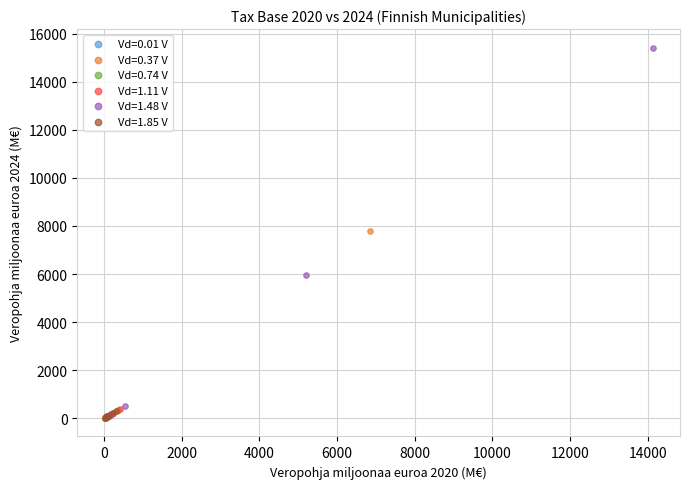

Which series has the widest spread of Y values?

Vd=1.48 V